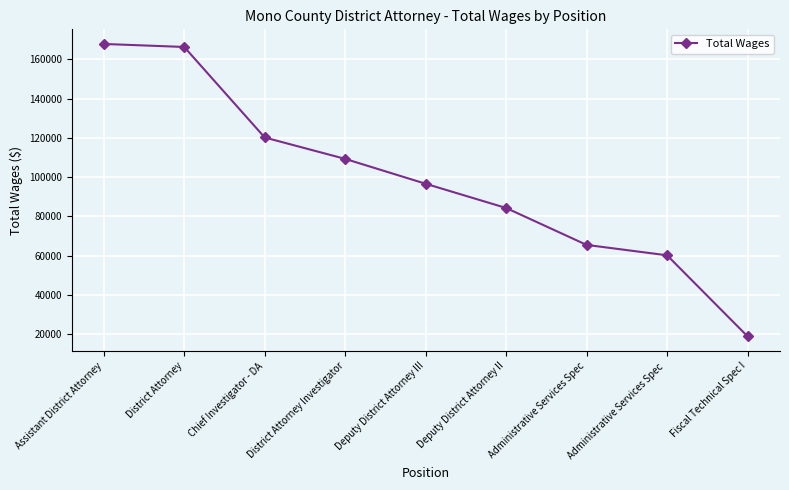

Reading right to left, list all the values displayed in this chart.

Fiscal Technical Spec I=19059	Administrative Services Spec =60264	Administrative Services Spec=65552	Deputy District Attorney II=84326	Deputy District Attorney III=96645	District Attorney Investigator=109292	Chief Investigator - DA=120182	District Attorney=166209	Assistant District Attorney=167739